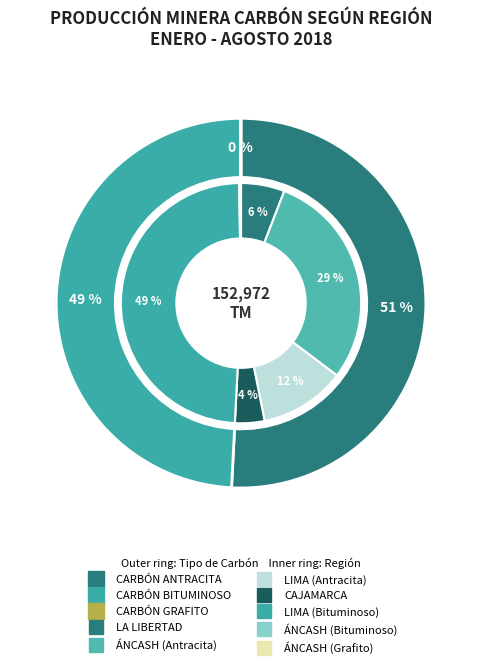

How many slices are in this pie chart?

3